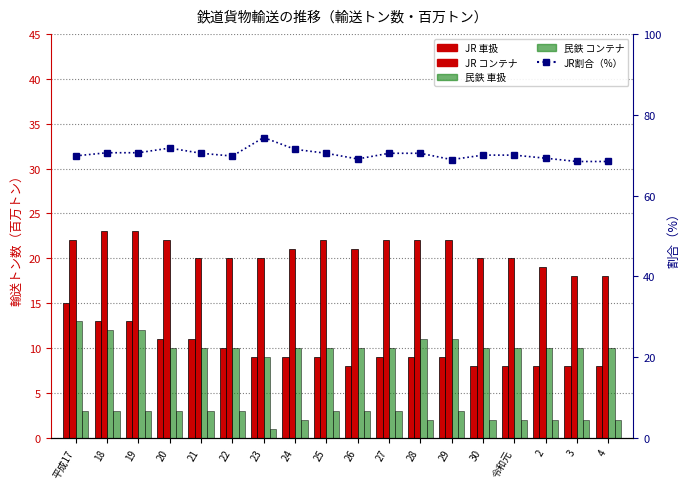

What are all the series names shown in the legend?

JR 車扱, JR コンテナ, 民鉄 車扱, 民鉄 コンテナ, JR割合（%）